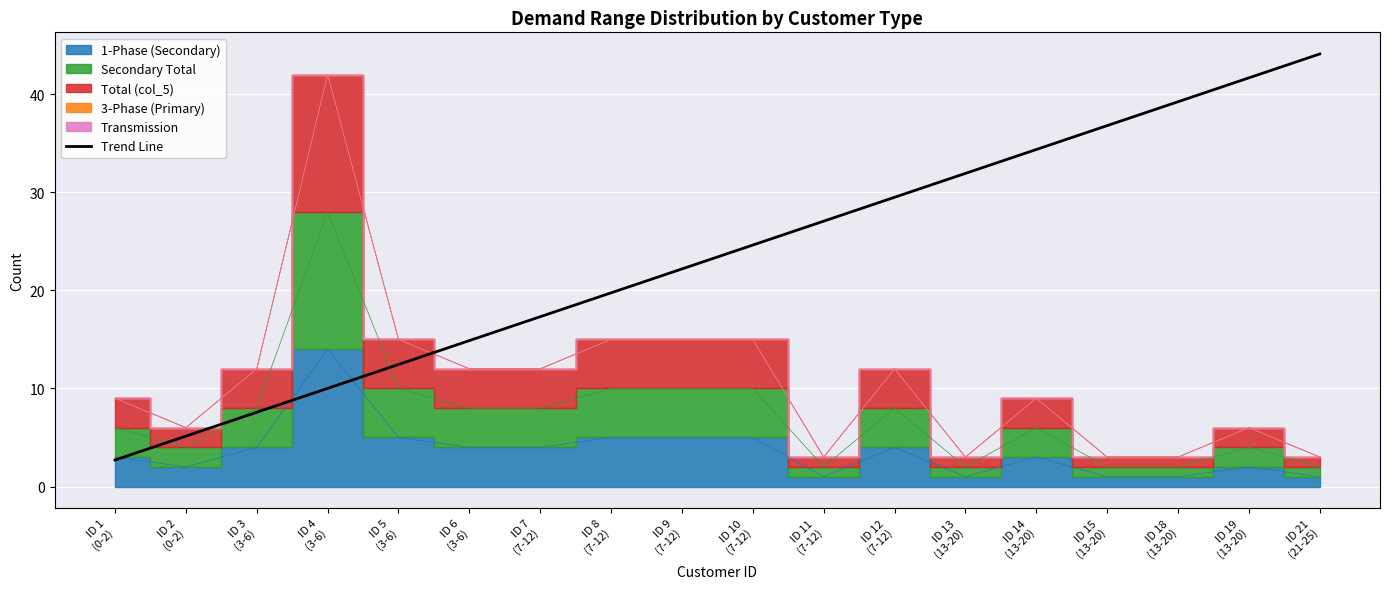

Reading left to right, extract all data points from this chart.

ID 1
(0-2)=2.7	ID 2
(0-2)=5.1	ID 3
(3-6)=7.6	ID 4
(3-6)=10.0	ID 5
(3-6)=12.4	ID 6
(3-6)=14.9	ID 7
(7-12)=17.3	ID 8
(7-12)=19.7	ID 9
(7-12)=22.2	ID 10
(7-12)=24.6	ID 11
(7-12)=27.1	ID 12
(7-12)=29.5	ID 13
(13-20)=31.9	ID 14
(13-20)=34.4	ID 15
(13-20)=36.8	ID 18
(13-20)=39.2	ID 19
(13-20)=41.7	ID 21
(21-25)=44.1